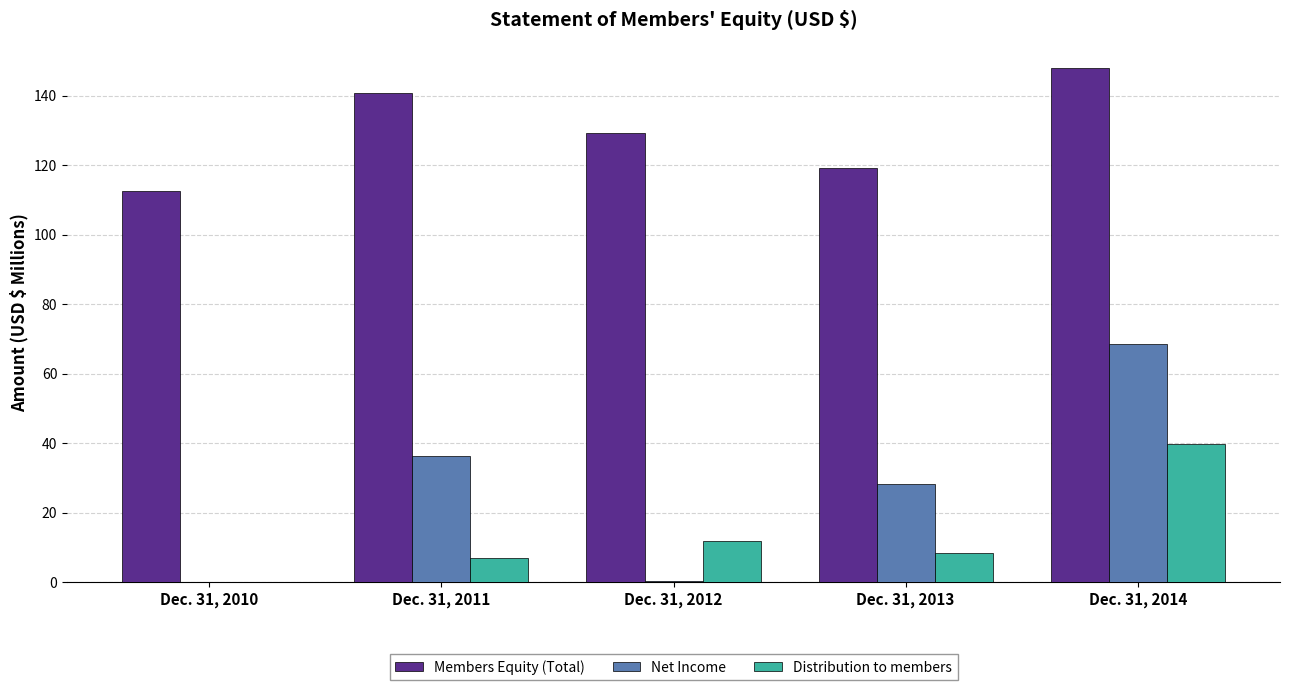

What is the sum of all Members Equity (Total) values?

649.5